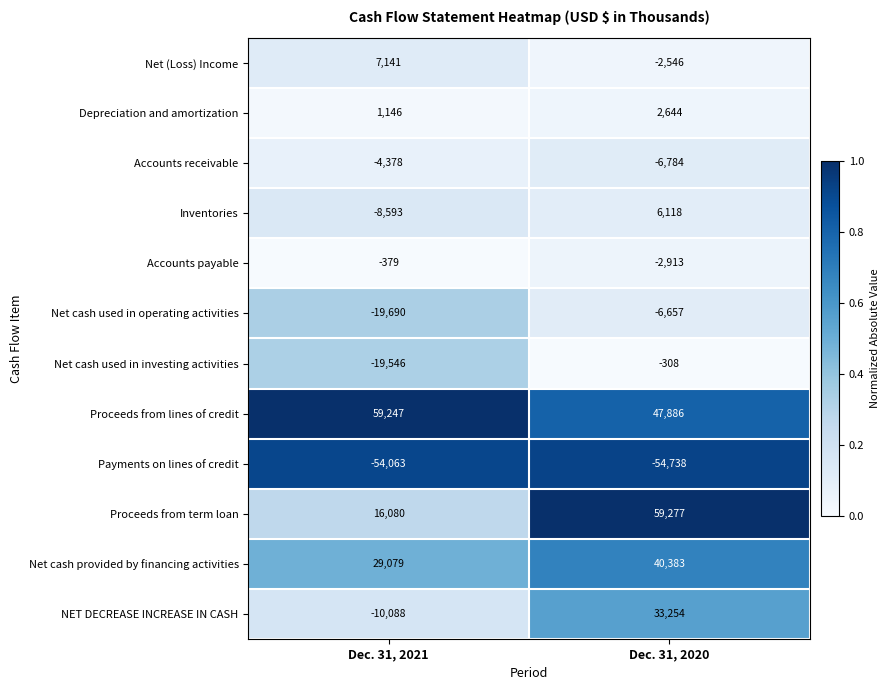

True or false: Depreciation and amortization has a value of 2644 at Dec. 31, 2020.

True